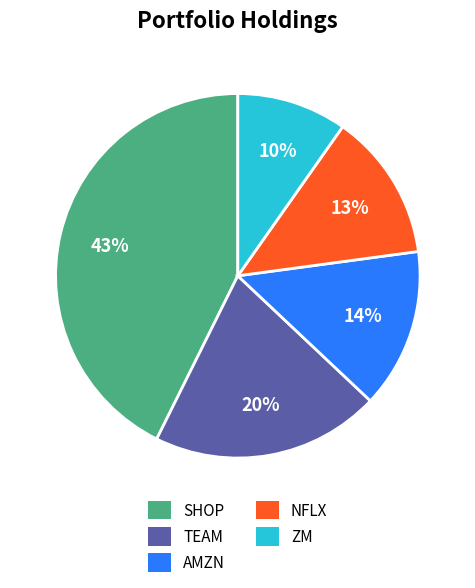

To the nearest percent, what is the difference between the largest and smallest slice percentages?

33%